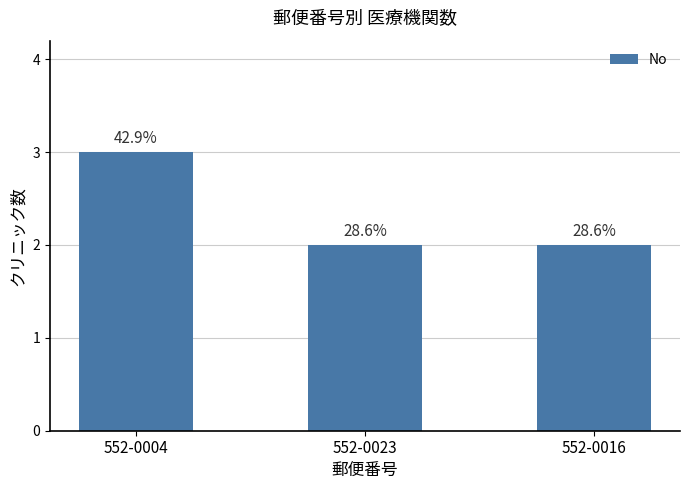

Are the bars horizontal?

No